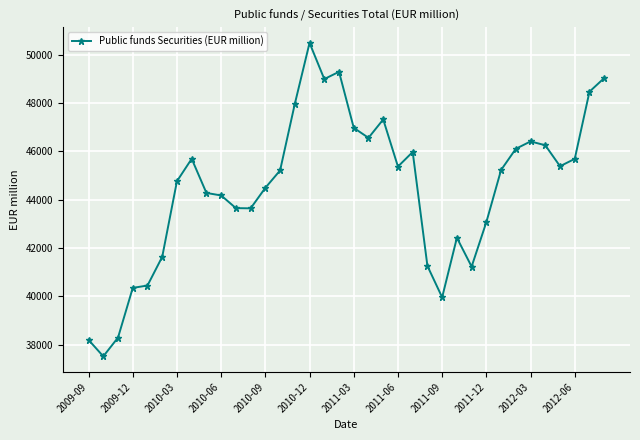

What is the smallest value displayed?

37513